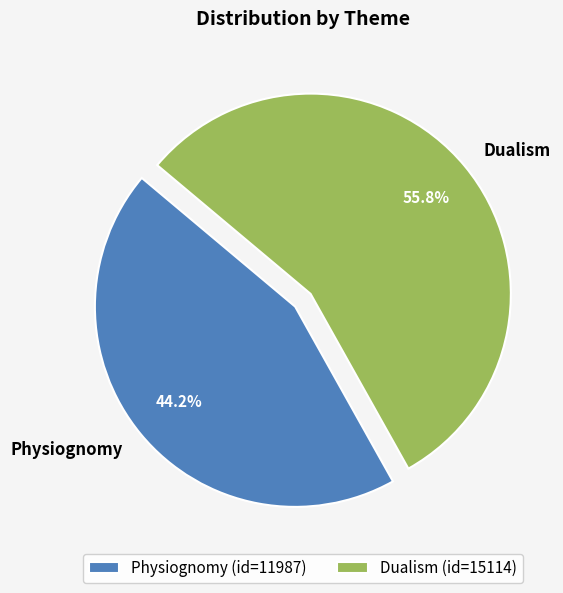

Rank the categories by value from highest to lowest.

Dualism, Physiognomy